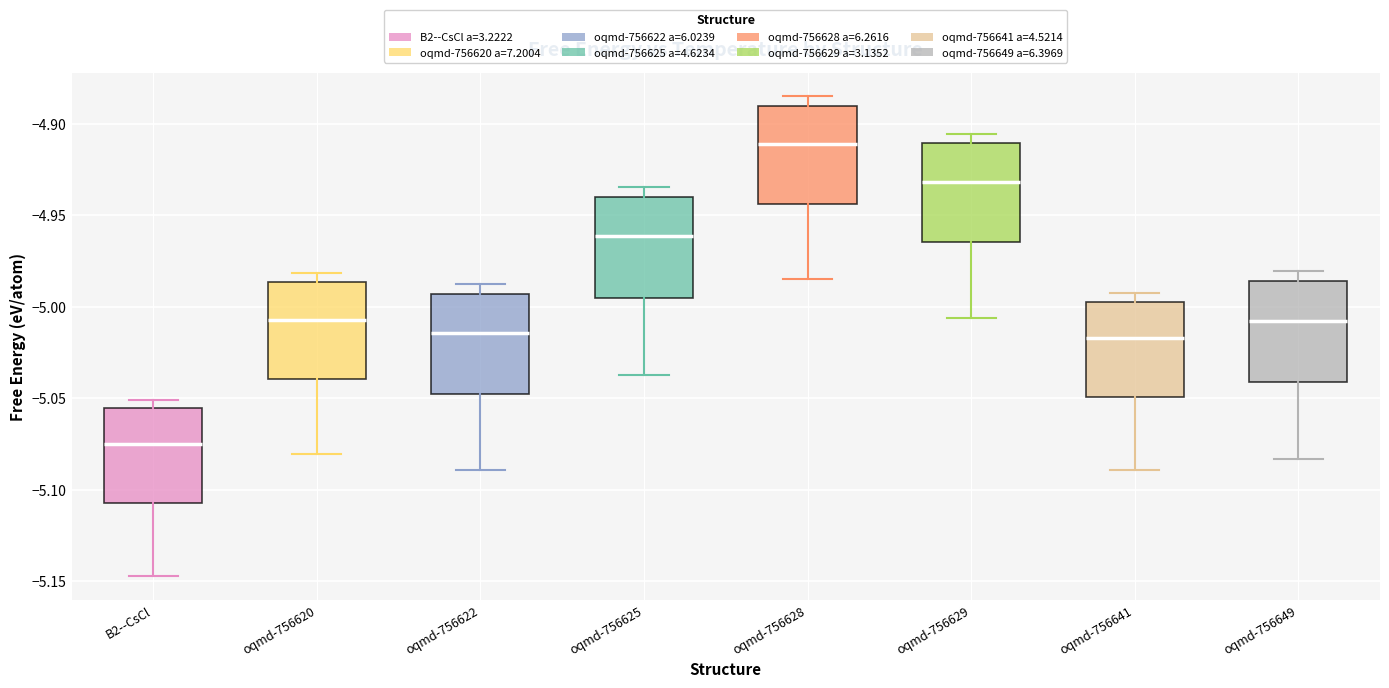

Reading left to right, transcribe this box plot: for each box, give where its median line is, the range the box spans, and where its two whiskers end, as read against the y-axis. The values are not printed on the chart, so give them approximately, as read against the axis.

B2--CsCl: median -5.075, box -5.105 to -5.055, whiskers -5.145 to -5.050
oqmd-756620: median -5.005, box -5.040 to -4.985, whiskers -5.080 to -4.980
oqmd-756622: median -5.015, box -5.050 to -4.995, whiskers -5.090 to -4.990
oqmd-756625: median -4.960, box -4.995 to -4.940, whiskers -5.035 to -4.935
oqmd-756628: median -4.910, box -4.945 to -4.890, whiskers -4.985 to -4.885
oqmd-756629: median -4.930, box -4.965 to -4.910, whiskers -5.005 to -4.905
oqmd-756641: median -5.015, box -5.050 to -4.995, whiskers -5.090 to -4.995 (just above the box's upper edge)
oqmd-756649: median -5.010, box -5.040 to -4.985, whiskers -5.085 to -4.980